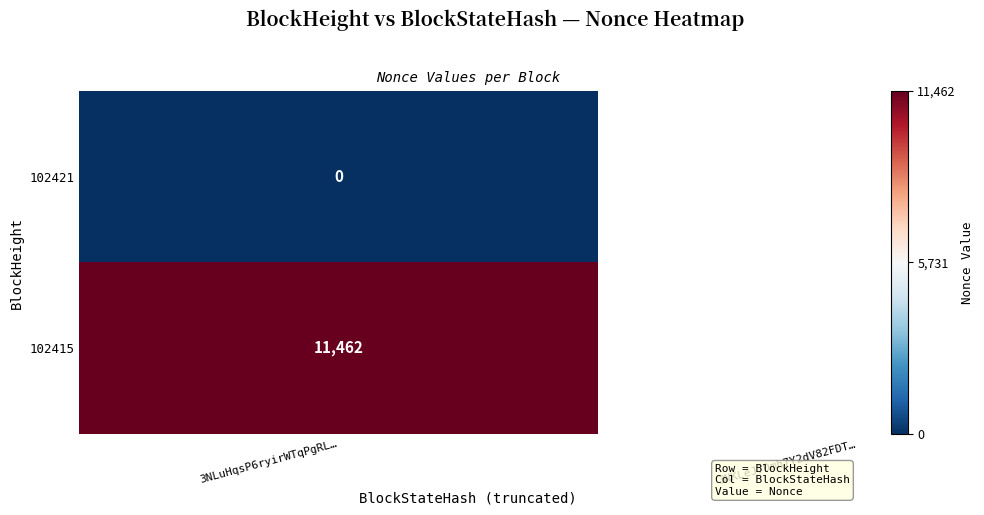

How many series are shown in this chart?

2